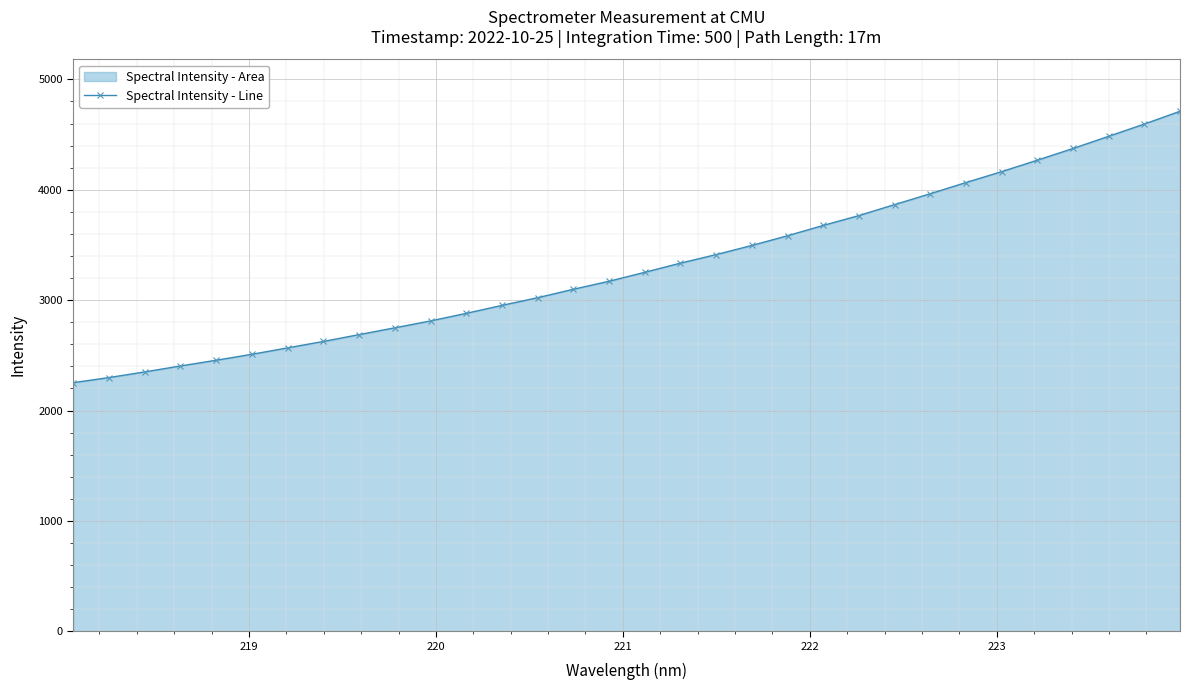

What is the value of the 1st point from the left?

2251.9